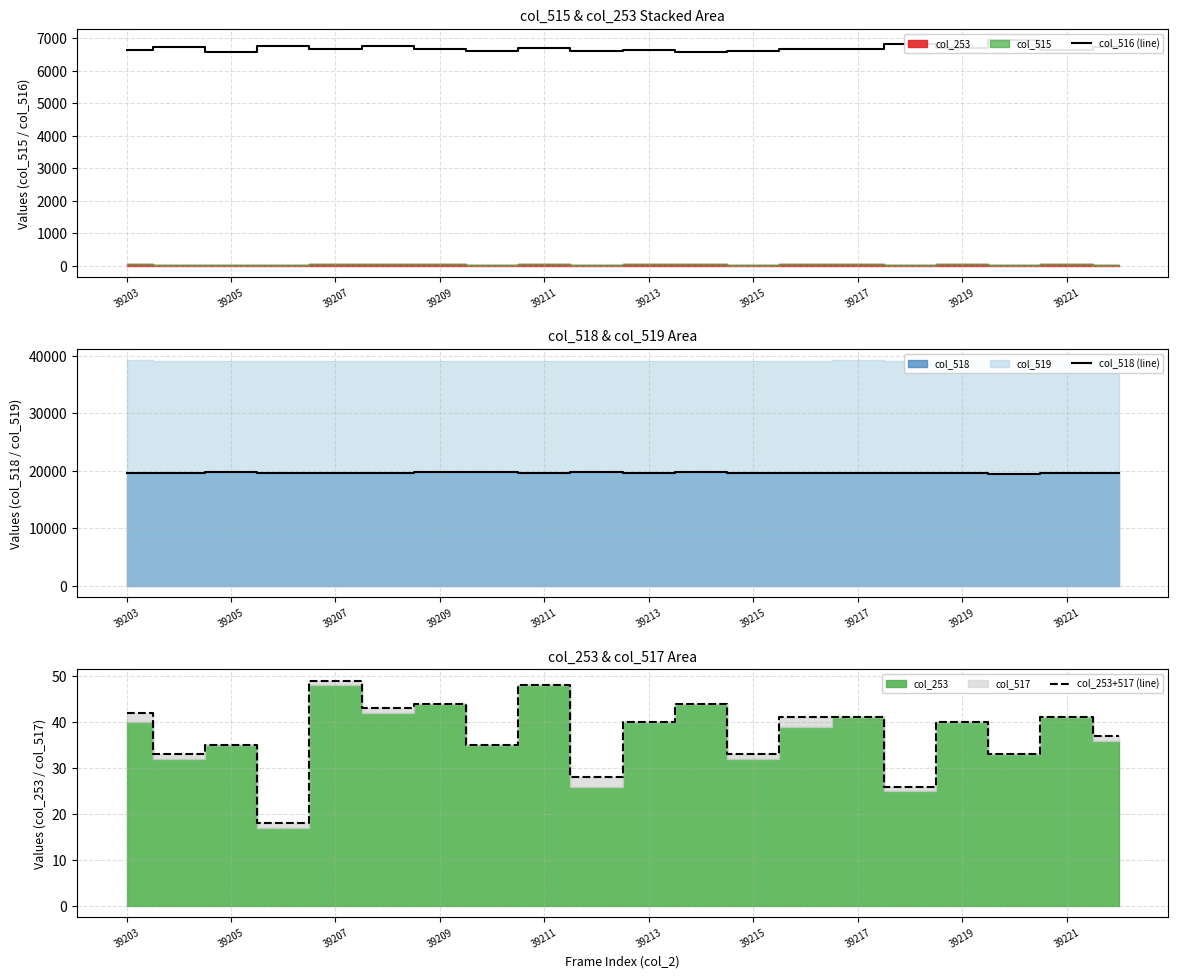

True or false: col_518 (line) has a value of 34661 at 39209.

False